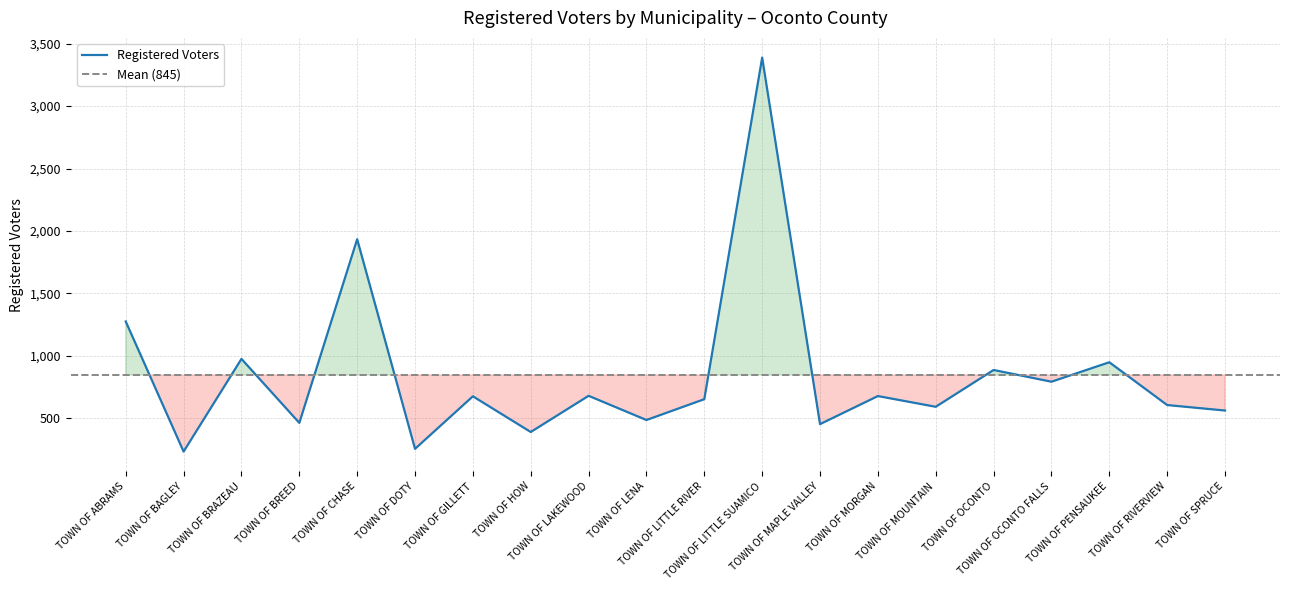

What is the label of the 10th point from the left?

TOWN OF LENA